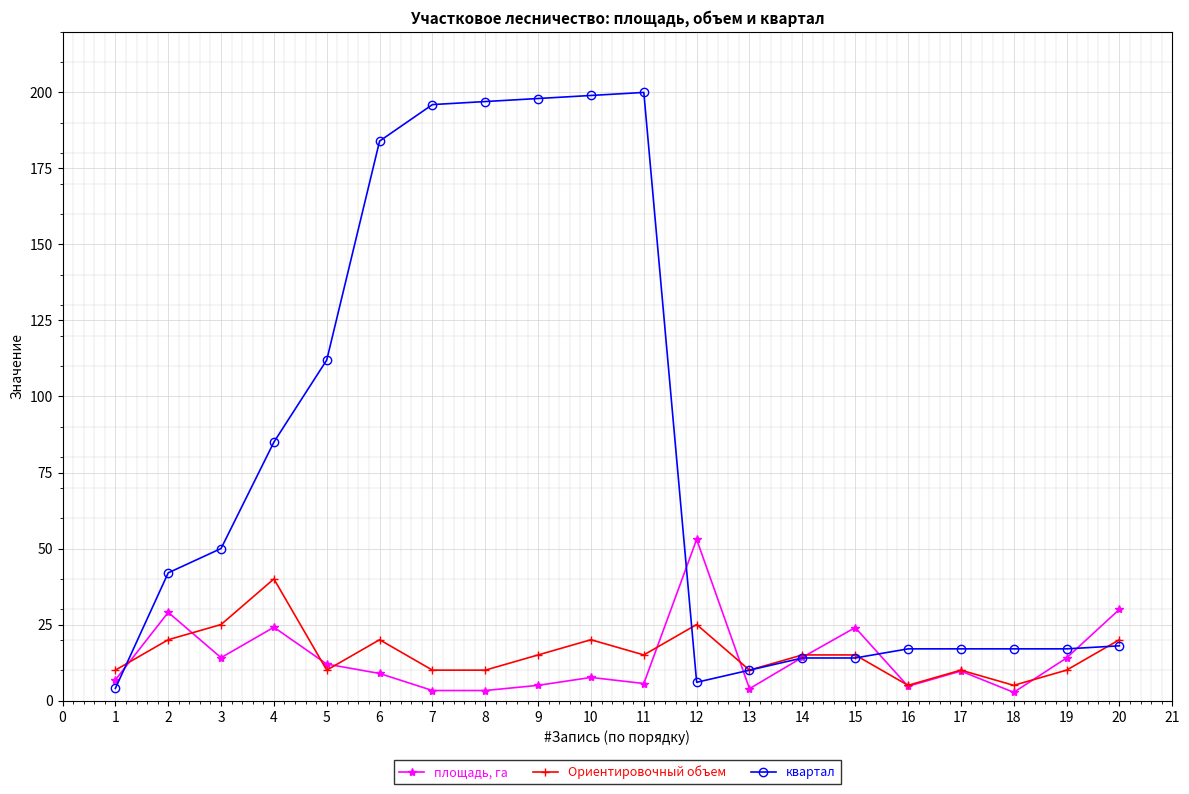

At which category is the sum across all series the highest?

10